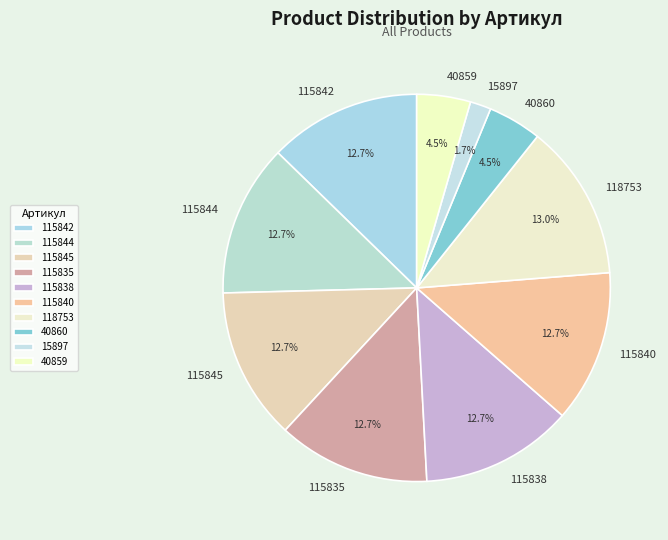

To the nearest percent, what is the average slice percentage?

10%